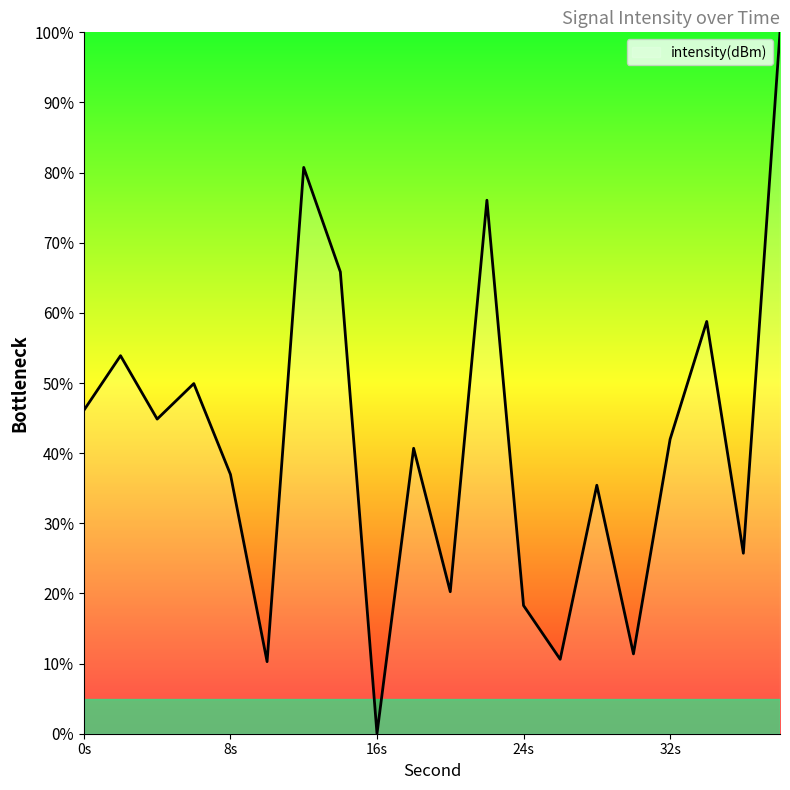

What is the difference between the maximum and minimum values?

100.0